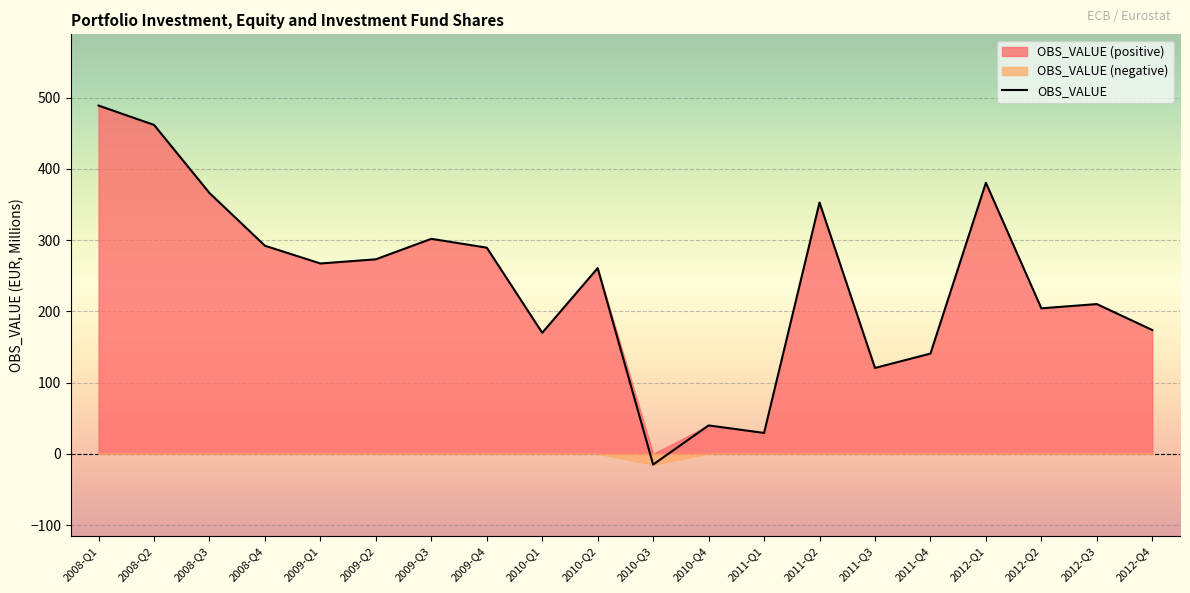

Which has a higher value, 2008-Q1 or 2009-Q3?

2008-Q1